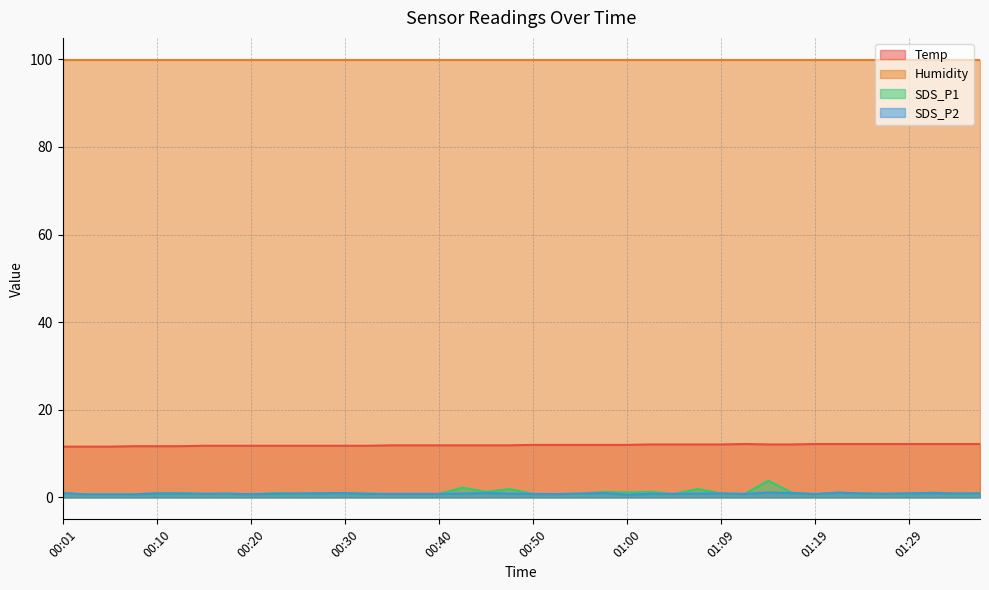

What is the highest value of the SDS_P2 series?

1.1